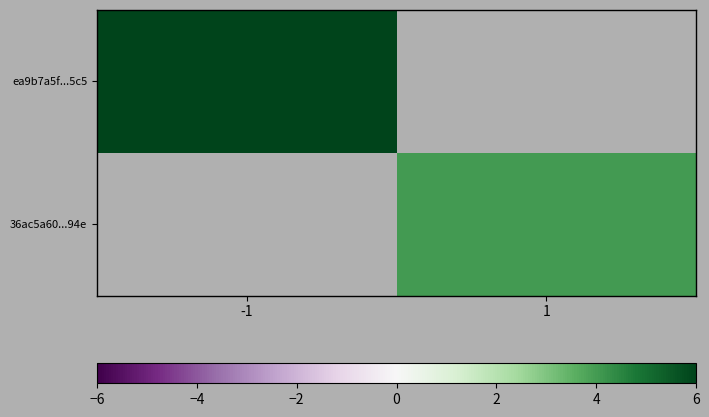

Which series has the widest spread of values?

ea9b7a5f...5c5